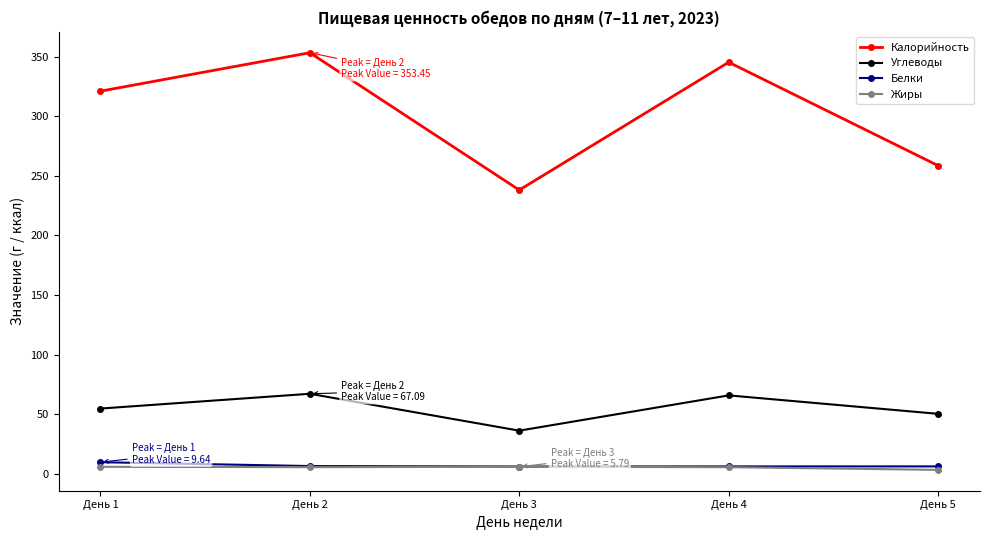

True or false: Жиры and Калорийность intersect in this chart.

False